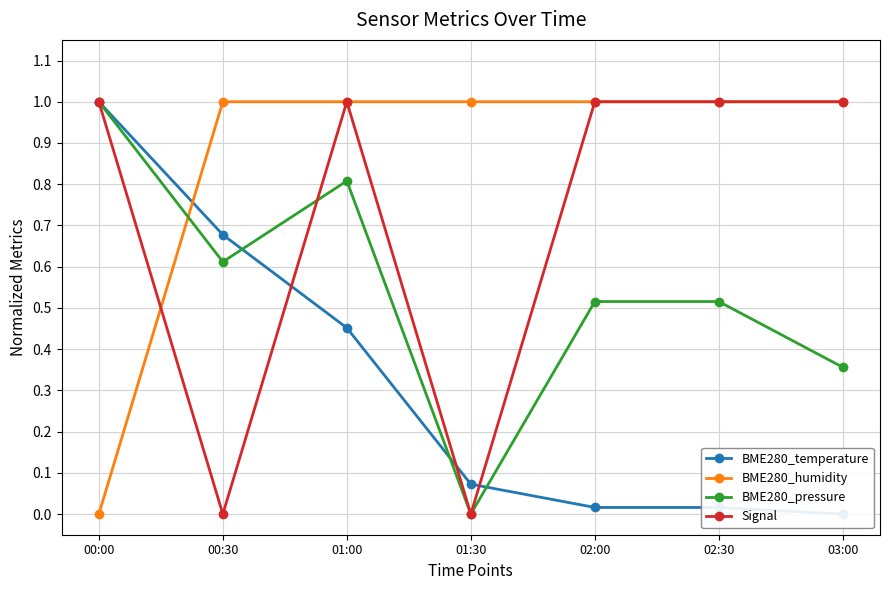

What is the value of the BME280_pressure point at the 5th from the left?

0.5